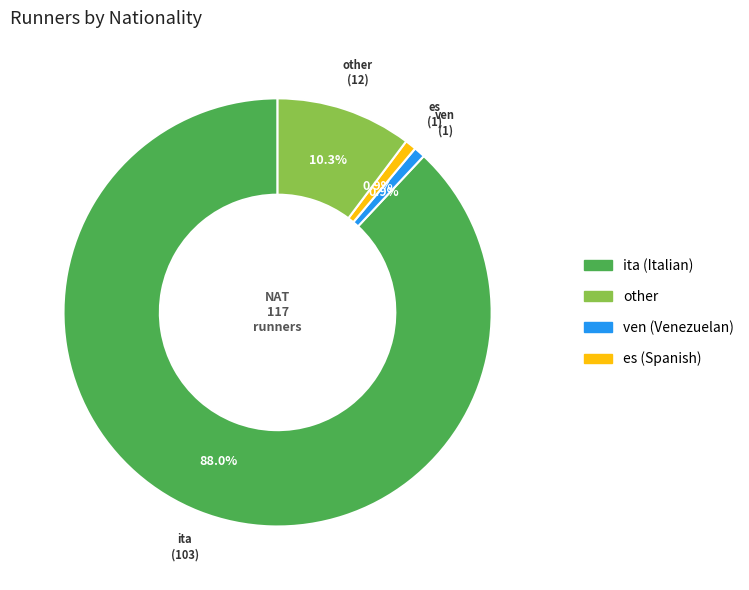

How many segments does this pie chart have?

4